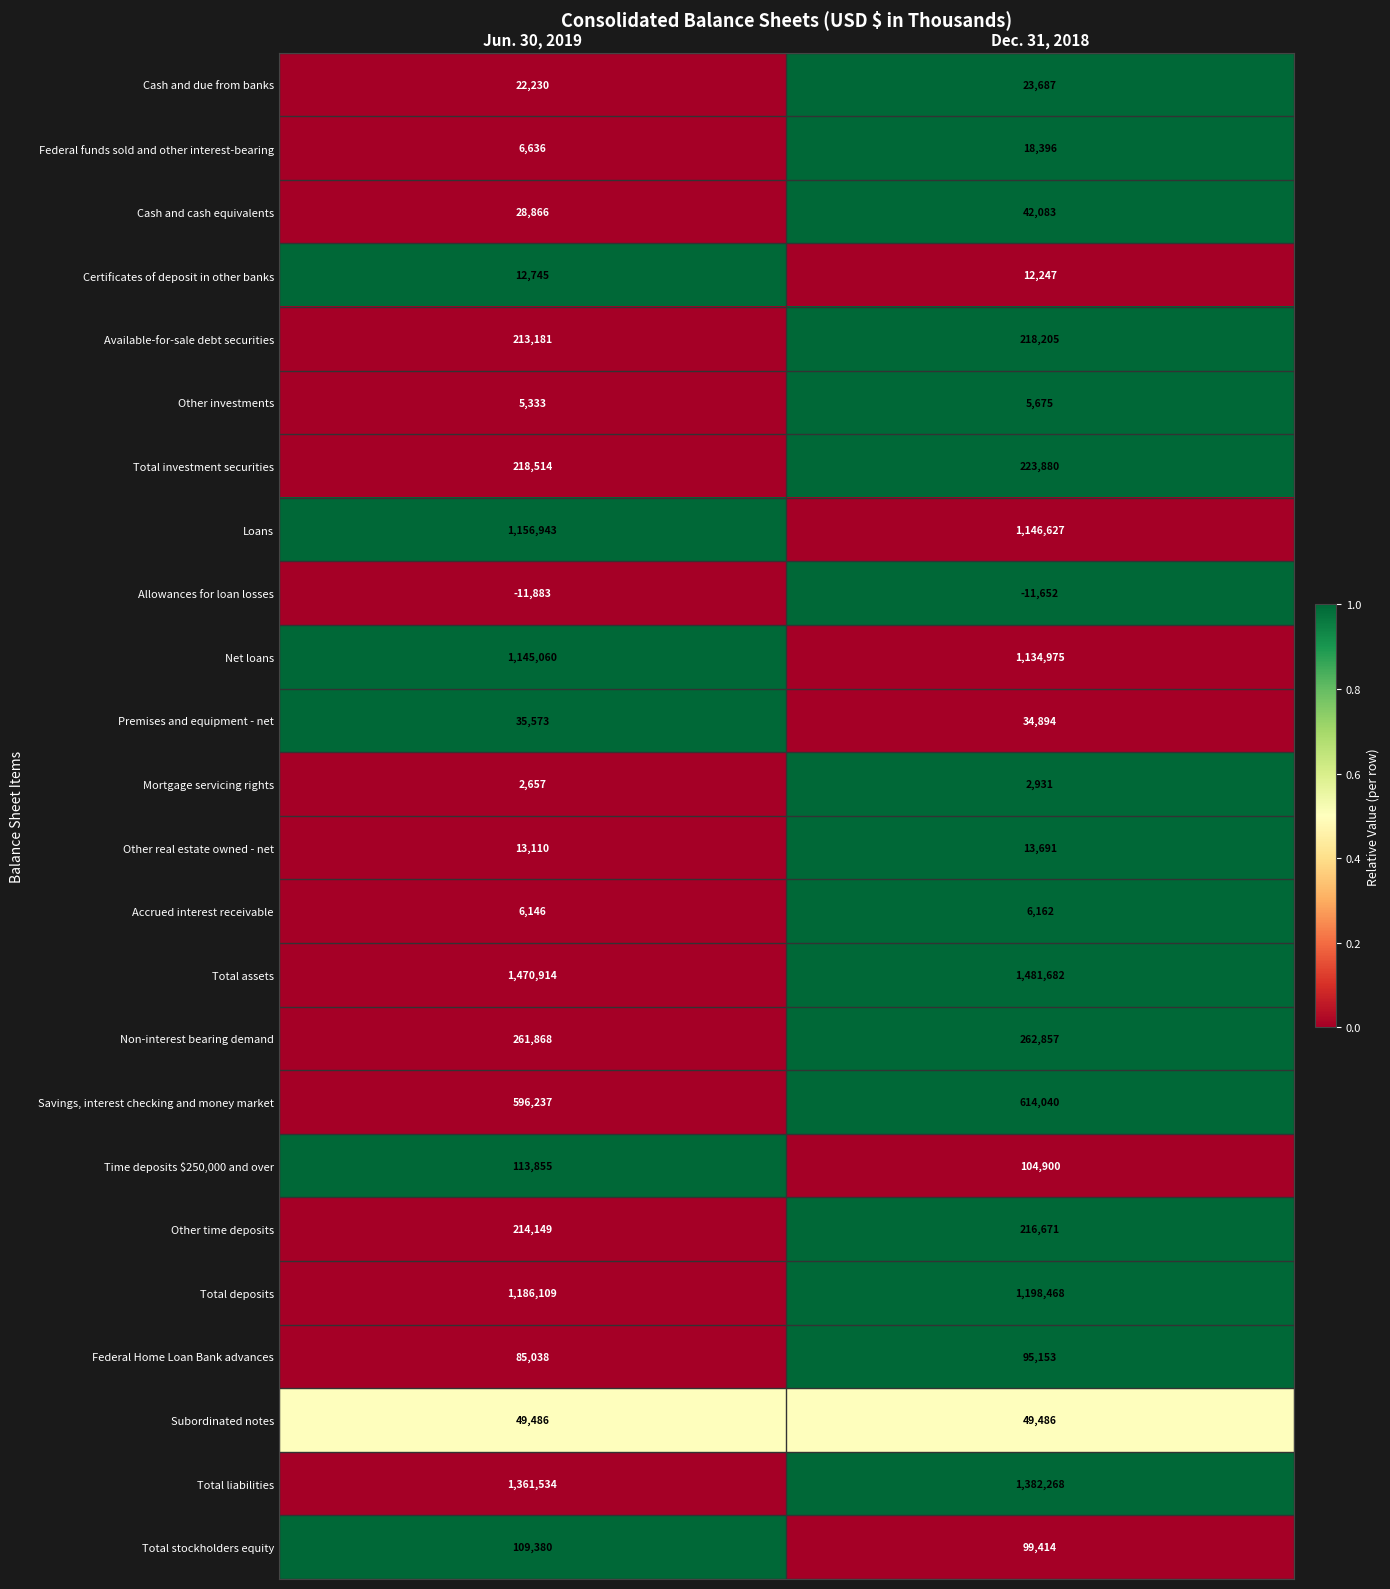

Which series has the largest range (max minus min)?

Total liabilities